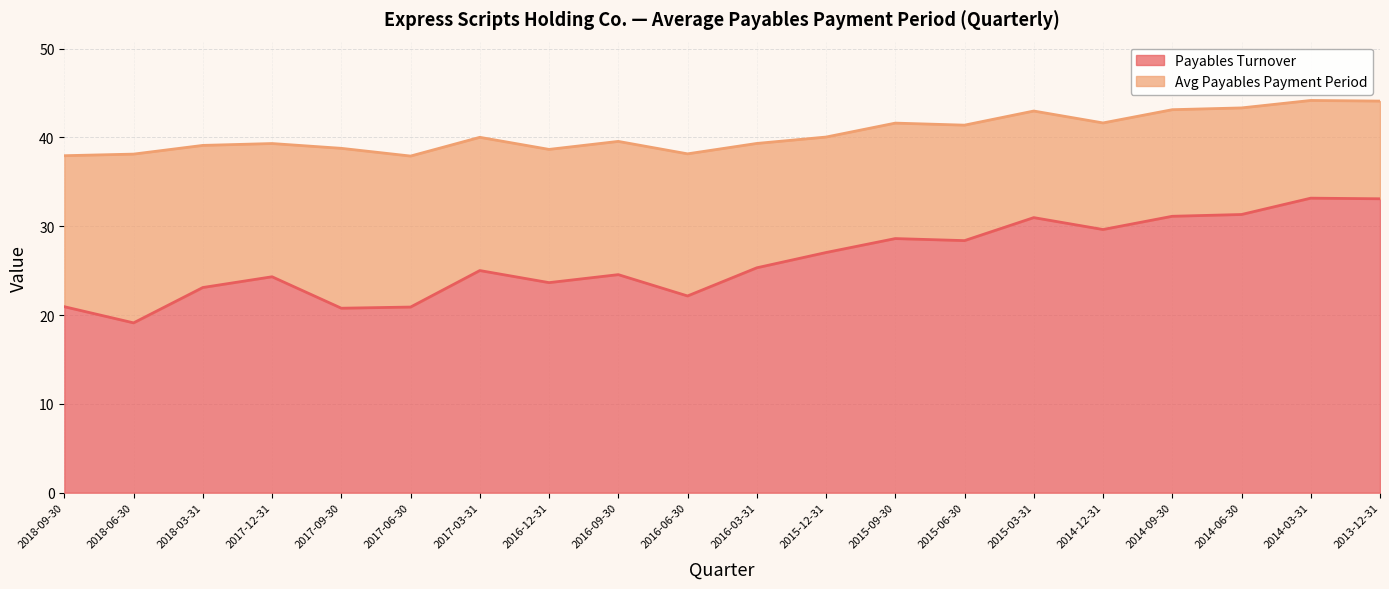

True or false: the data shows 6.0 at 2018-06-30.

False